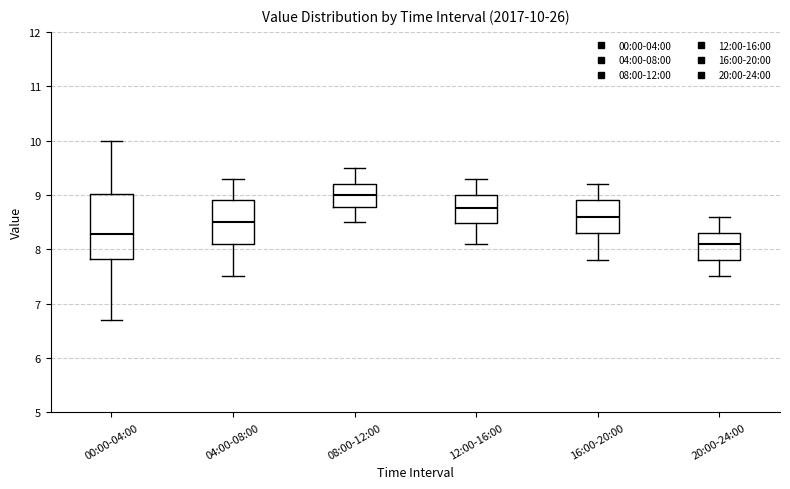

Which box is the tallest, from its lower edge to its upper edge?

00:00-04:00